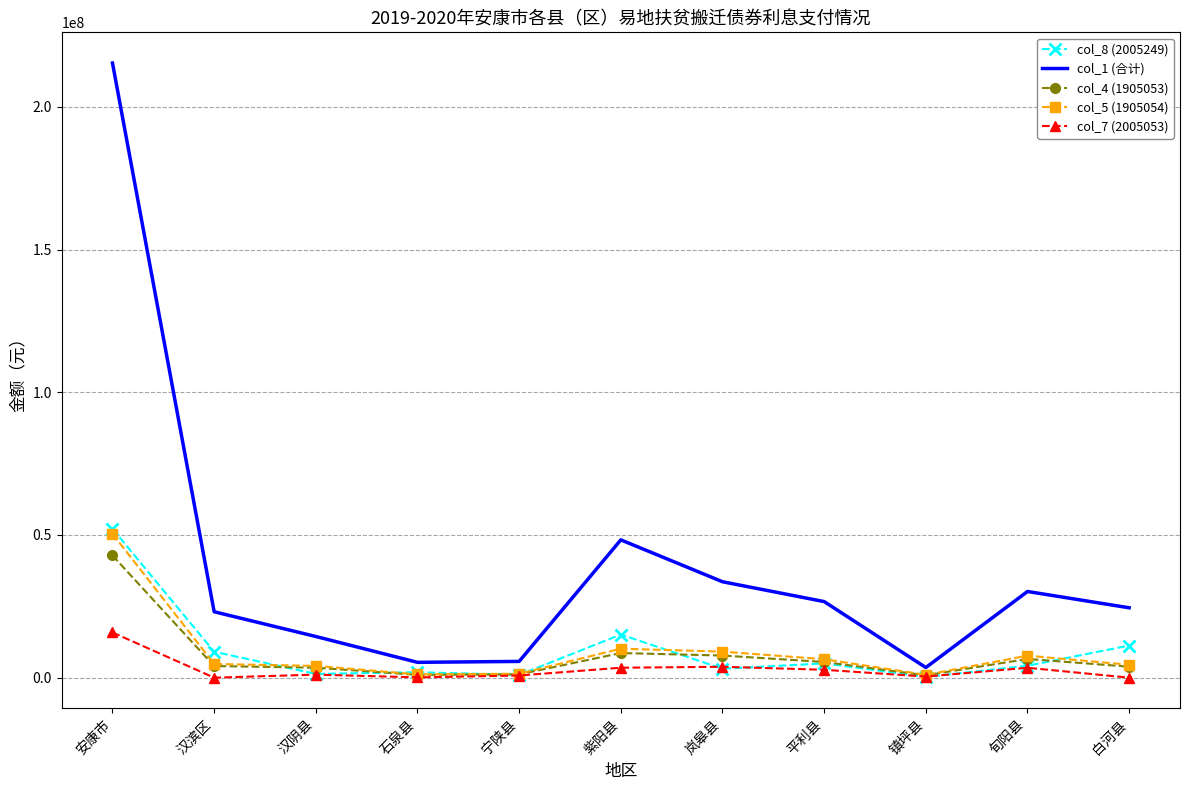

At which label does col_5 (1905054) reach its peak?

安康市